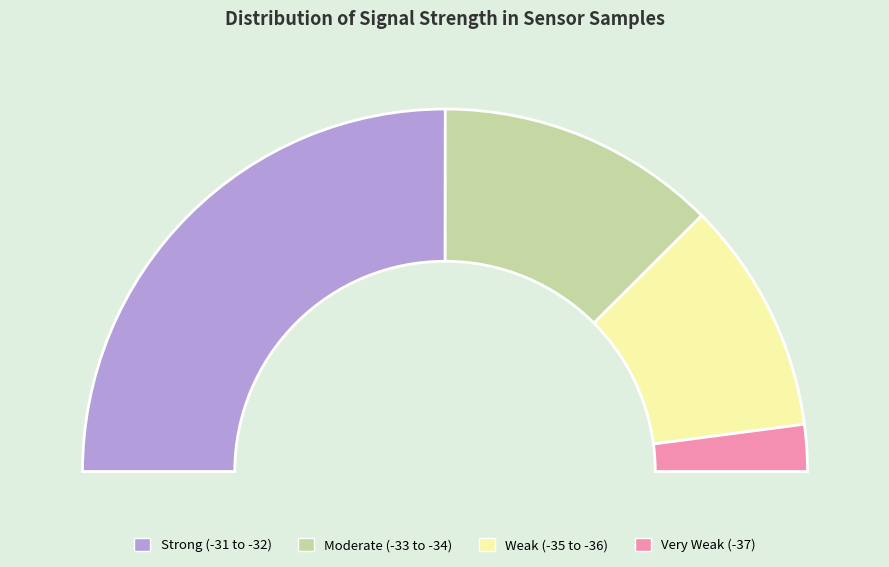

Approximately how many times larger is the value at -32 compared to -31?

1.0